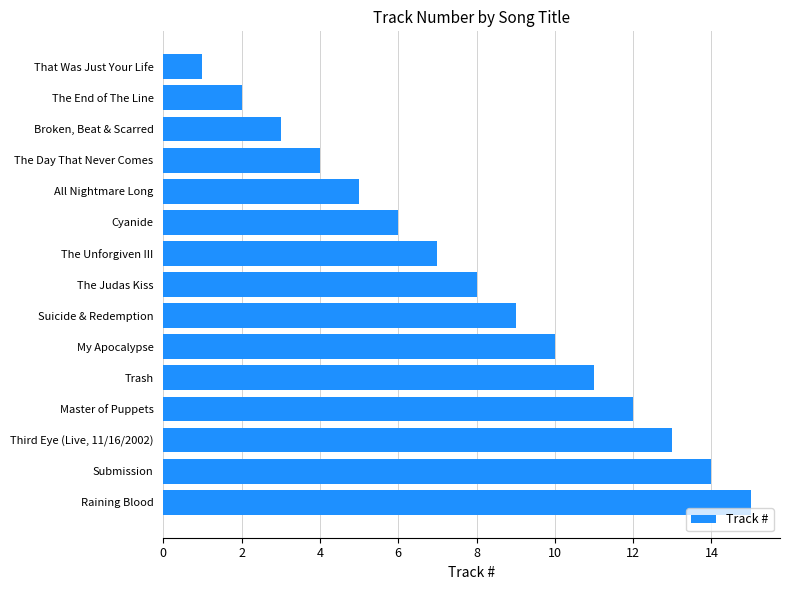

List the labels in order of value, smallest first.

That Was Just Your Life, The End of The Line, Broken, Beat & Scarred, The Day That Never Comes, All Nightmare Long, Cyanide, The Unforgiven III, The Judas Kiss, Suicide & Redemption, My Apocalypse, Trash, Master of Puppets, Third Eye (Live, 11/16/2002), Submission, Raining Blood